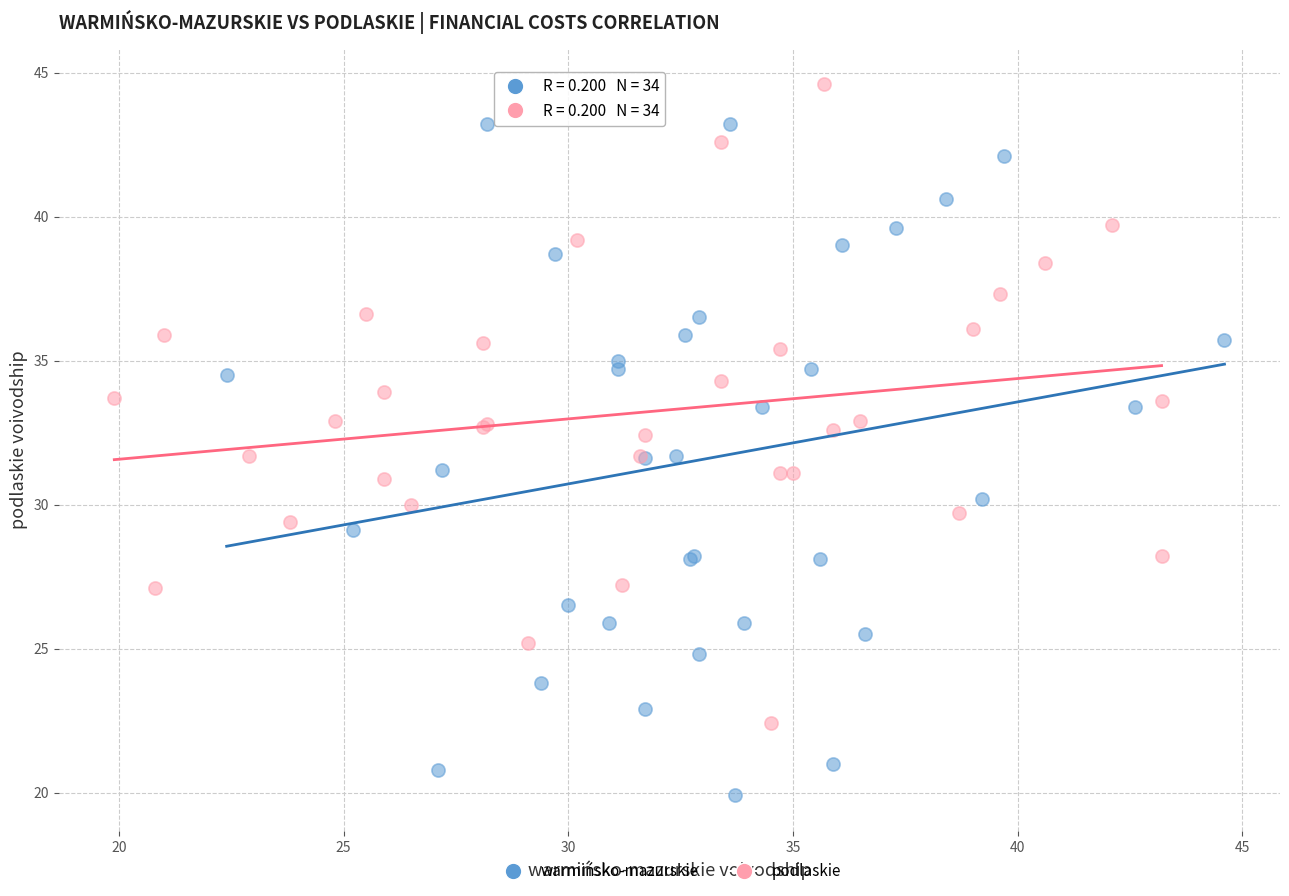

Which series contains the lowest Y value?

warmińsko-mazurskie